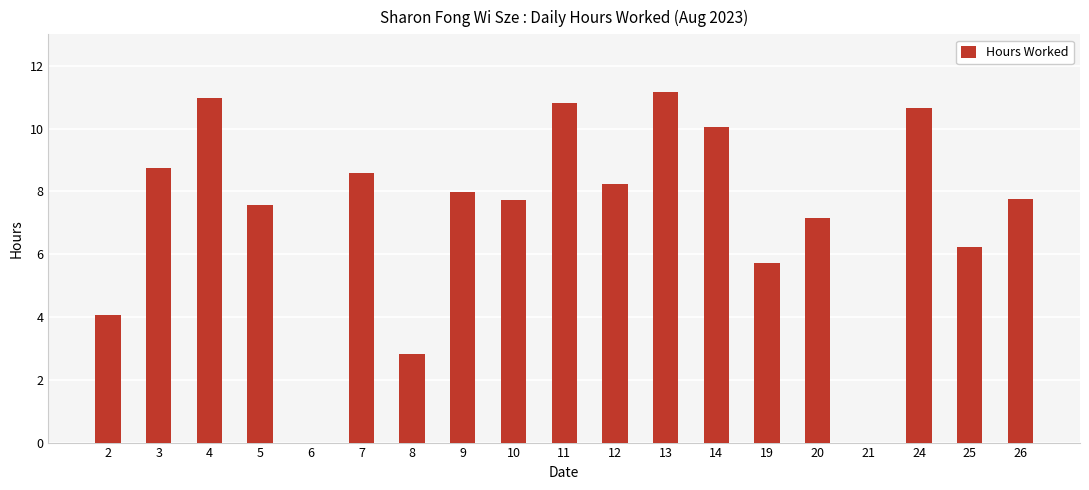

What is the sum of all values?

136.2